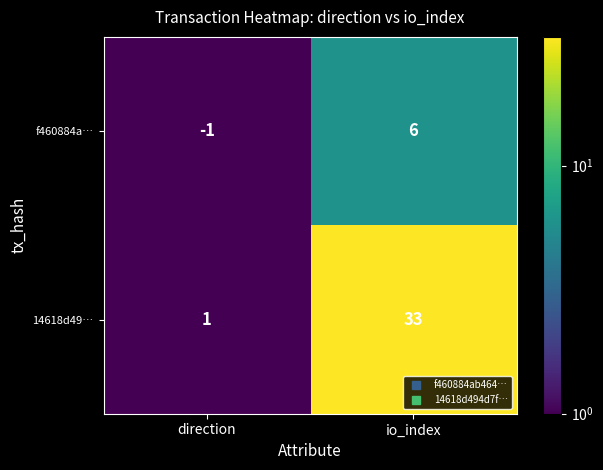

At which category is the sum across all series the highest?

io_index